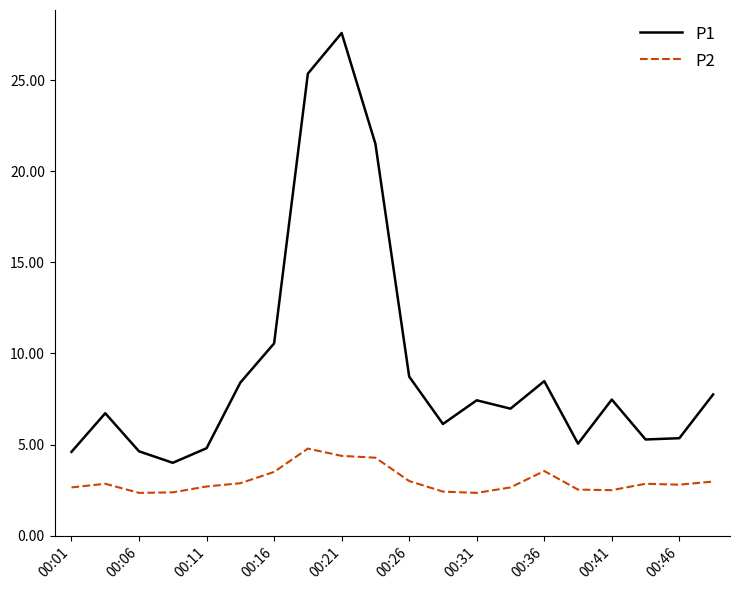

True or false: P1 and P2 intersect in this chart.

False